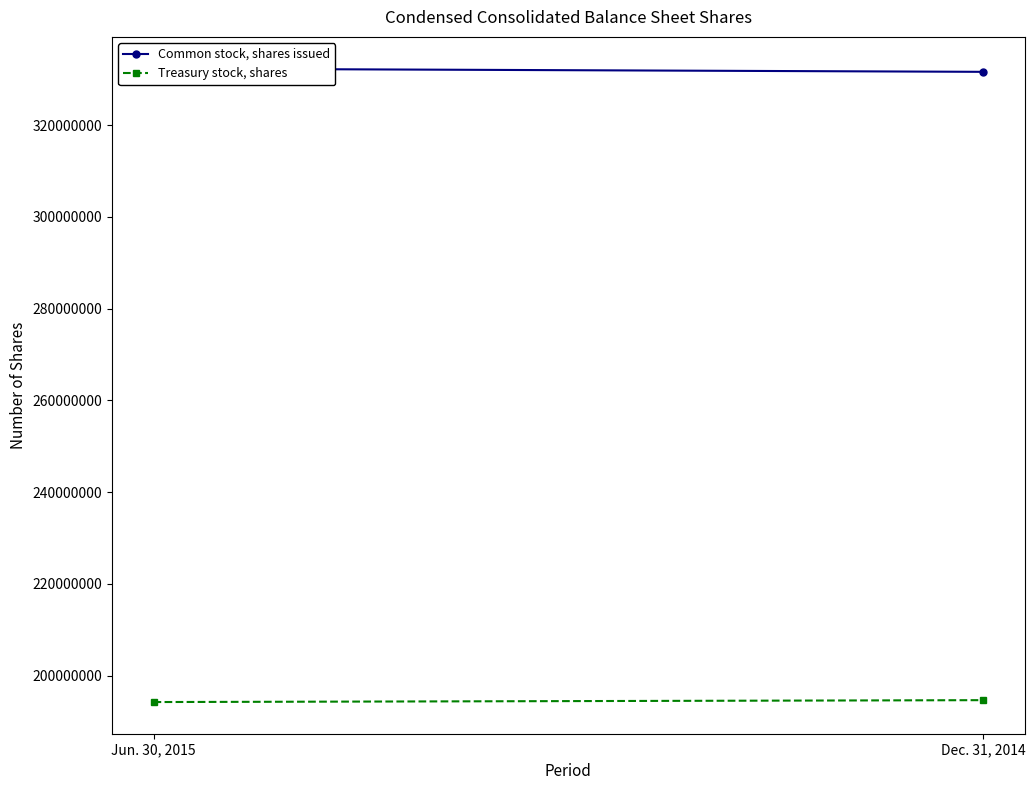

What is the difference between the maximum and minimum values in the Common stock, shares issued series?

714089